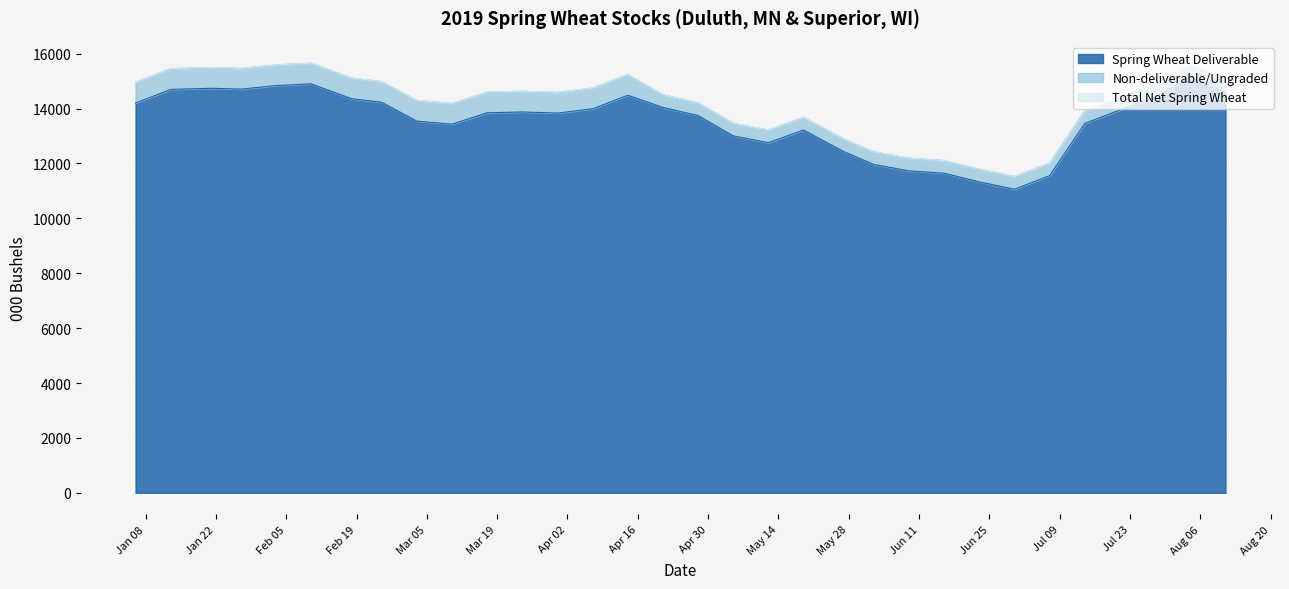

At how many categories does at least one series exceed 15048?

9